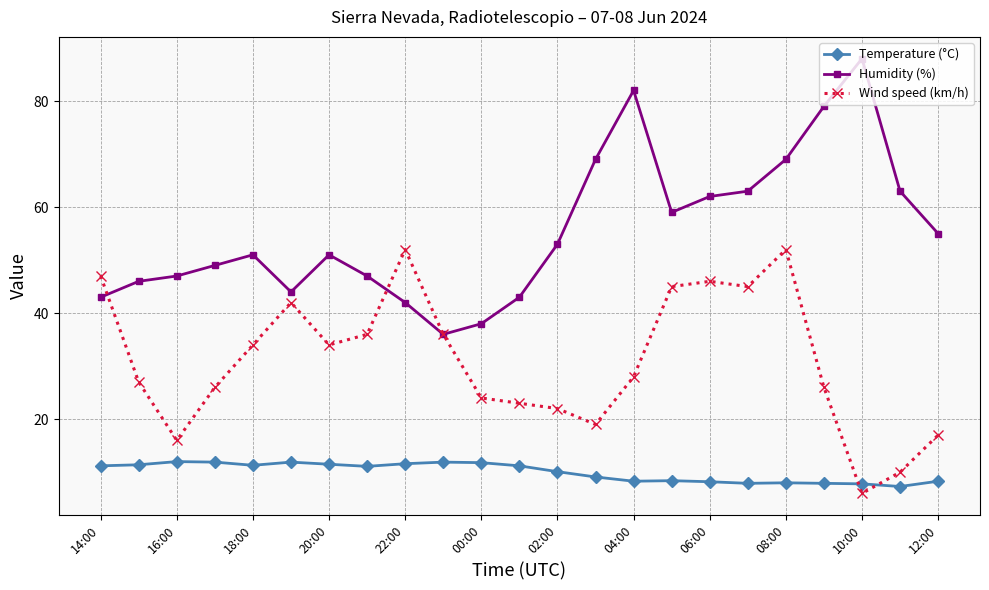

What is the minimum value shown in the chart?

6.0